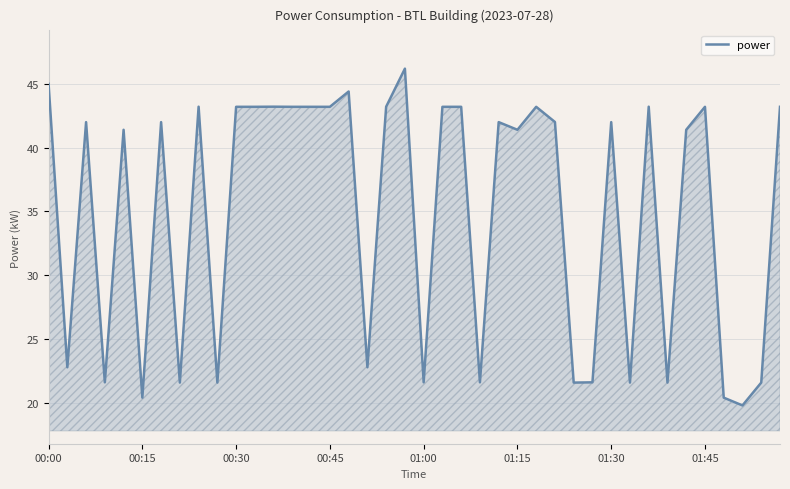

What is the greatest value displayed?

46.2